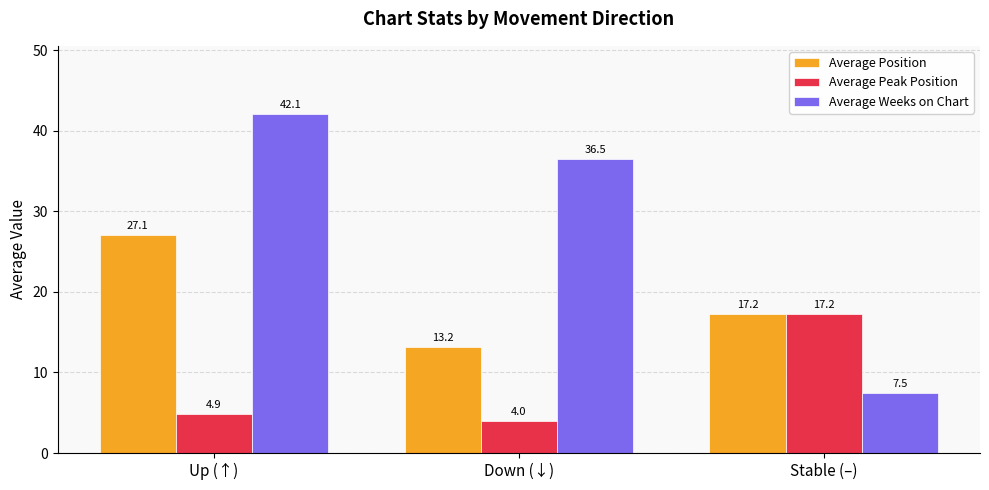

Which series has the largest range (max minus min)?

Average Weeks on Chart